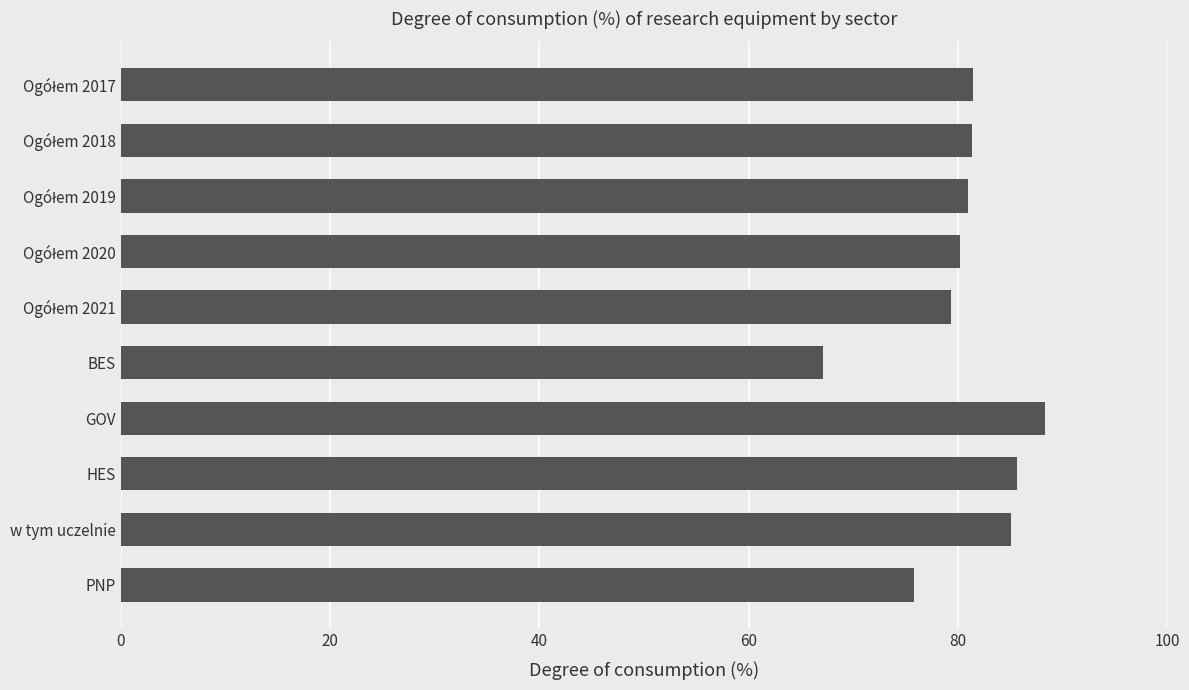

What is the maximum value shown in the chart?

88.3